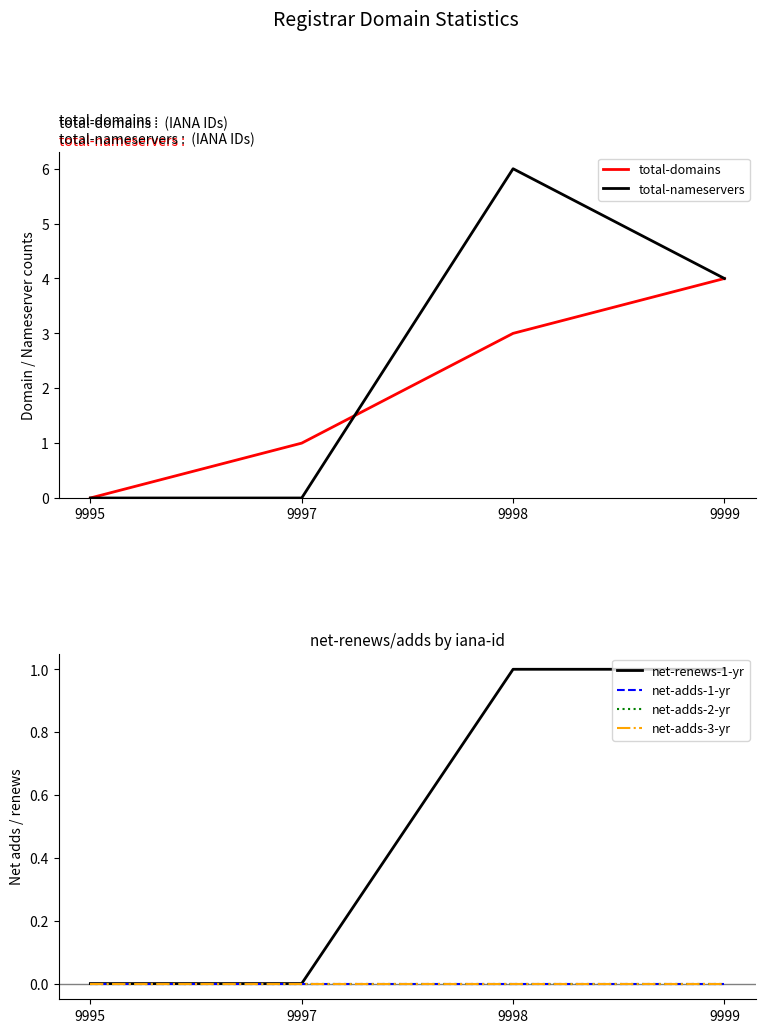

Reading left to right, extract all data points from this chart.

total-domains: 0	1	3	4
total-nameservers: 0	0	6	4
net-renews-1-yr: 0	0	1	1
net-adds-1-yr: 0	0	0	0
net-adds-2-yr: 0	0	0	0
net-adds-3-yr: 0	0	0	0